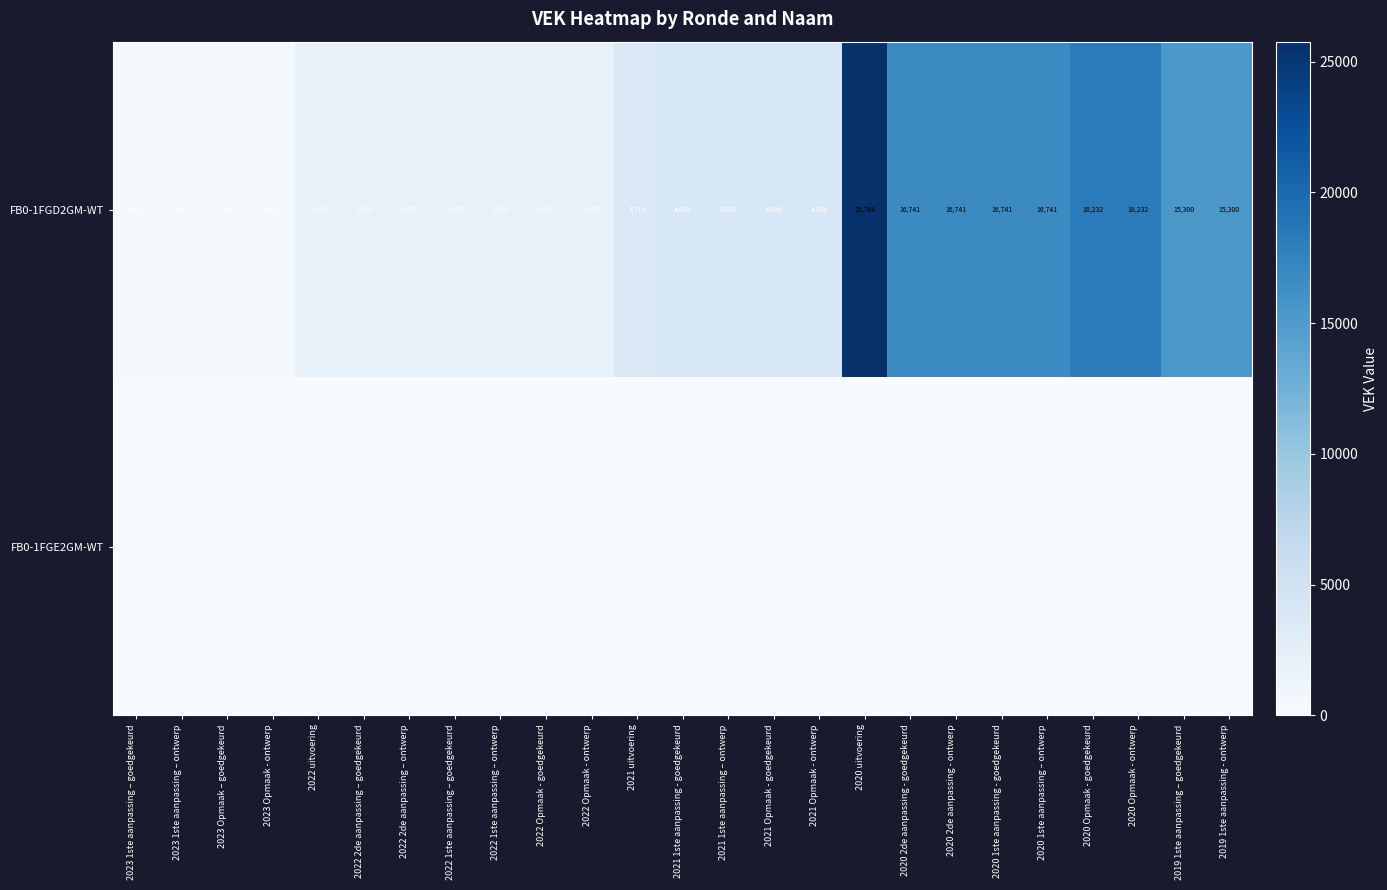

What is the sum of all FB0-1FGD2GM-WT values?

194598